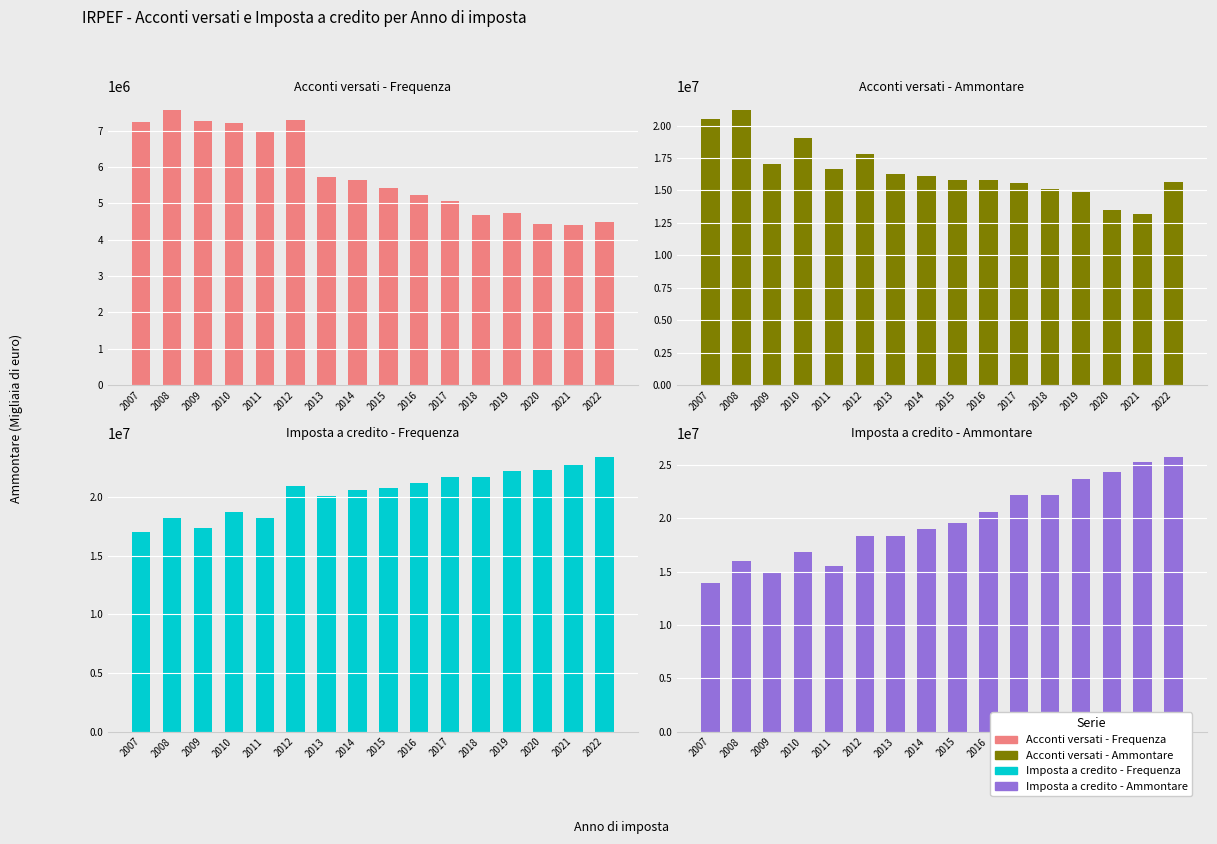

Reading left to right, what are all the values shown in this chart?

Acconti versati - Frequenza: 7250512.0	7564291.0	7269190.0	7201421.0	7002728.0	7304075.0	5737158.0	5656060.0	5415060.0	5240891.0	5061074.0	4680530.0	4742996.0	4423857.0	4404358.0	4481886.0
Acconti versati - Ammontare: 20519062.6	21180920.3	17054716.0	19007516.8	16650347.0	17784500.5	16292481.0	16104351.0	15785435.0	15802570.0	15612249.0	15099551.0	14900123.0	13520659.0	13153558.0	15677240.0
Imposta a credito - Frequenza: 17028092.0	18251419.0	17321896.0	18735158.0	18181453.0	20909657.0	20063356.0	20609021.0	20769773.0	21159239.0	21738631.0	21737580.0	22262733.0	22332903.0	22724279.0	23436669.0
Imposta a credito - Ammontare: 13904483.2	15960547.5	14851381.7	16810996.7	15535929.0	18342346.3	18344176.0	19039319.0	19604410.0	20593758.0	22220422.0	22206263.0	23701914.0	24343037.0	25331768.0	25773934.0